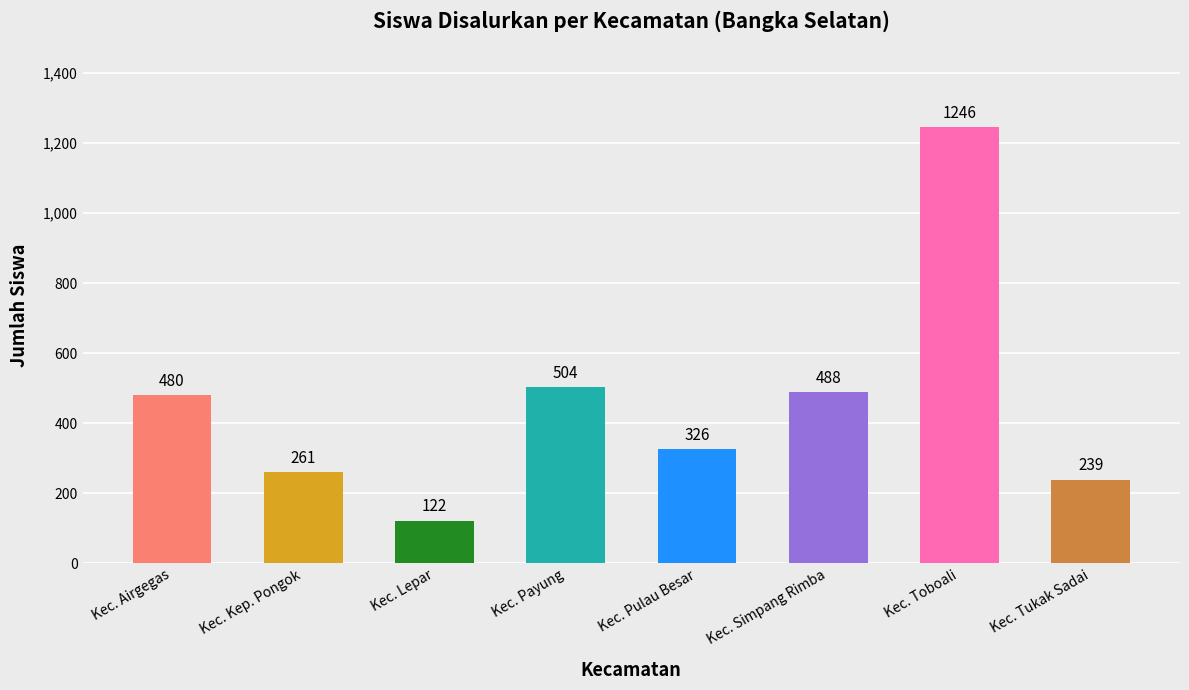

Reading left to right, list all the values displayed in this chart.

Kec. Airgegas=480	Kec. Kep. Pongok=261	Kec. Lepar=122	Kec. Payung=504	Kec. Pulau Besar=326	Kec. Simpang Rimba=488	Kec. Toboali=1246	Kec. Tukak Sadai=239